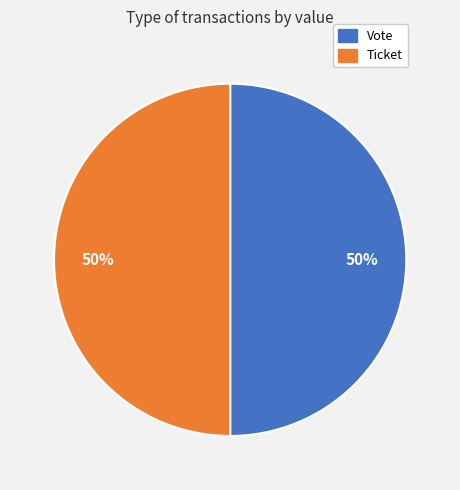

What is the ratio of the value at Ticket to the value at Vote?

1.0